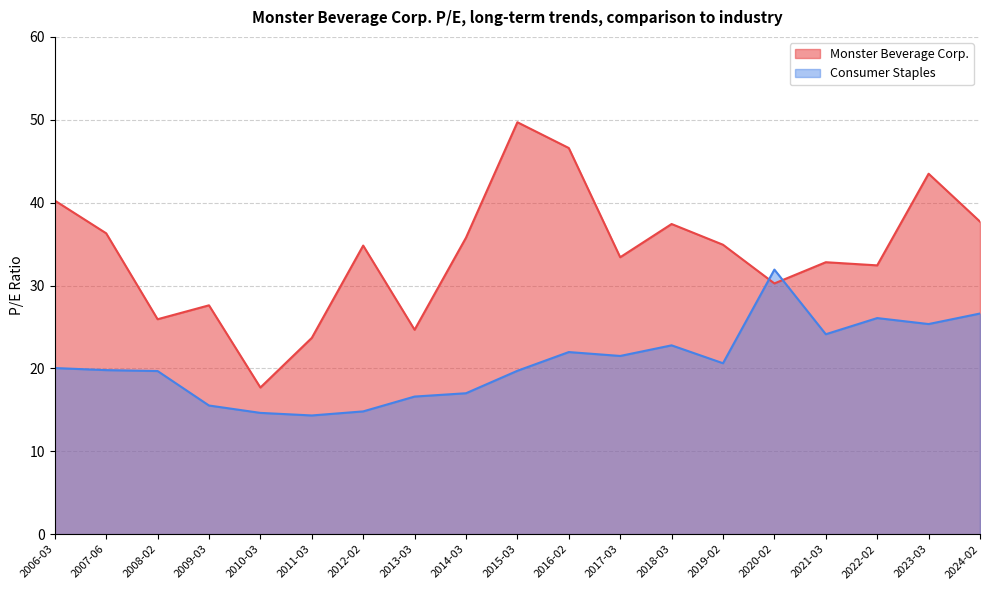

List the series in order of their overall mean, highest first.

Monster Beverage Corp., Consumer Staples